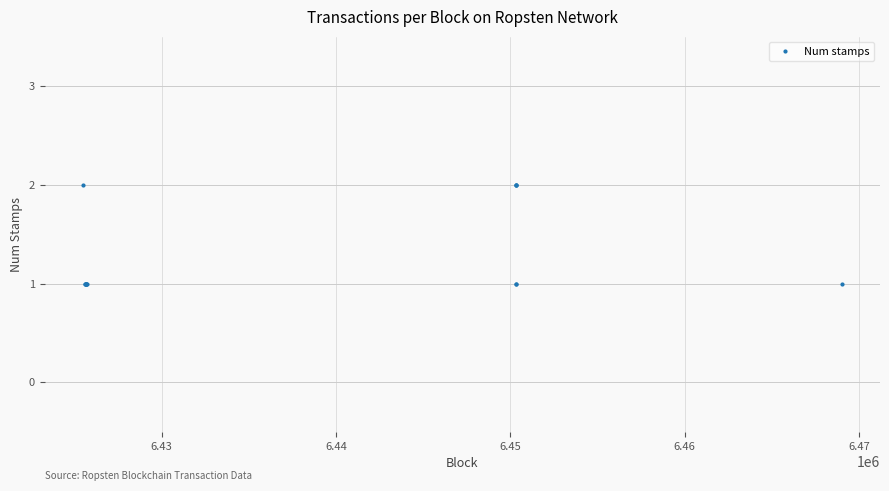

What is the label of the 2nd point from the left?

6.43